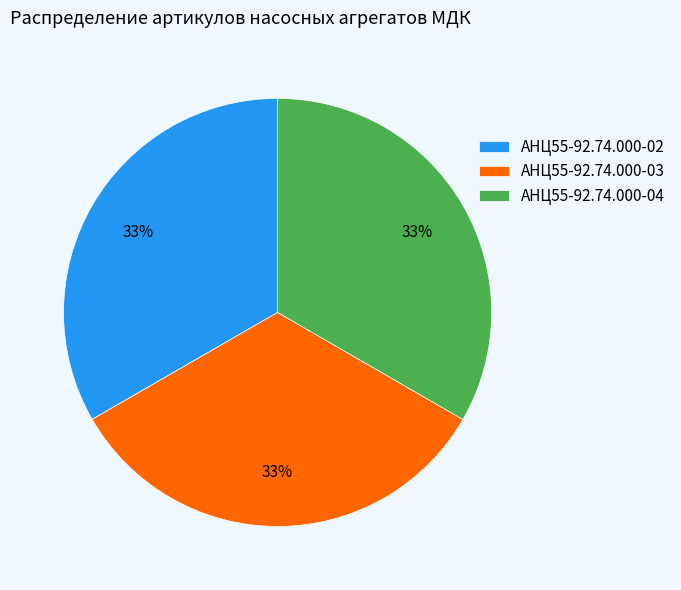

To the nearest percent, what is the combined percentage of АНЦ55-92.74.000-03 and АНЦ55-92.74.000-04?

67%